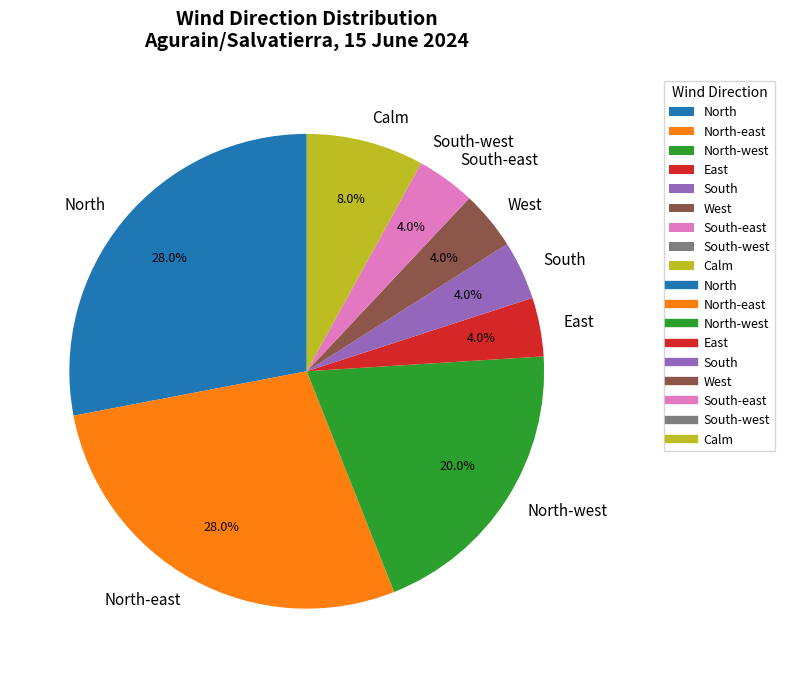

To the nearest percent, what percentage of the pie is East?

4%